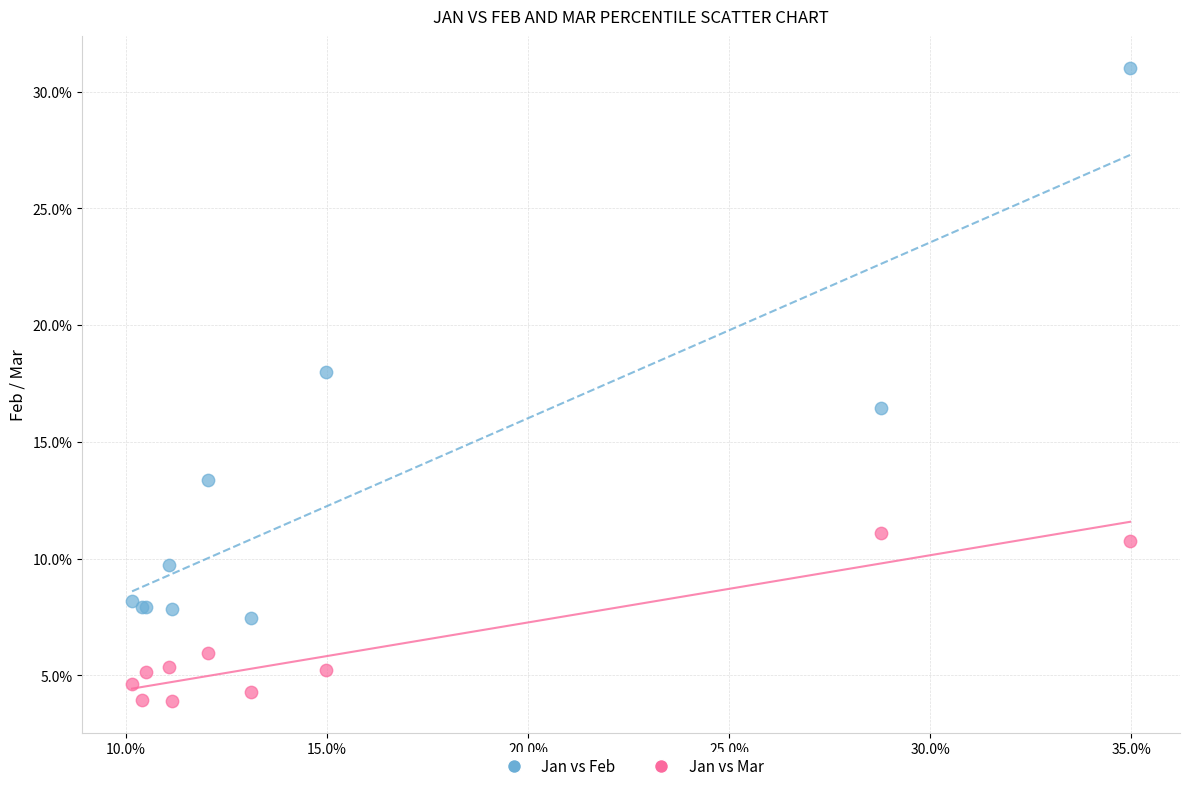

What are all the series names shown in the legend?

Jan vs Feb, Jan vs Mar